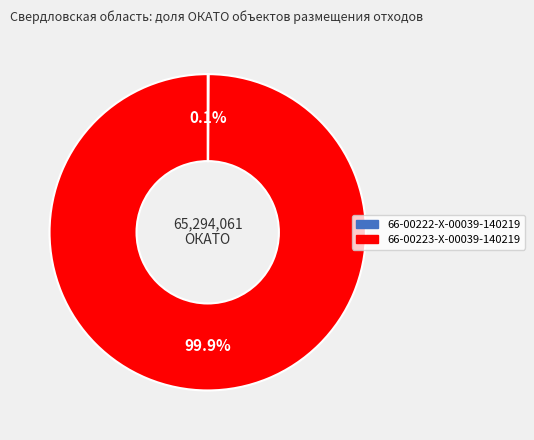

Which slice is the largest?

66-00223-X-00039-140219